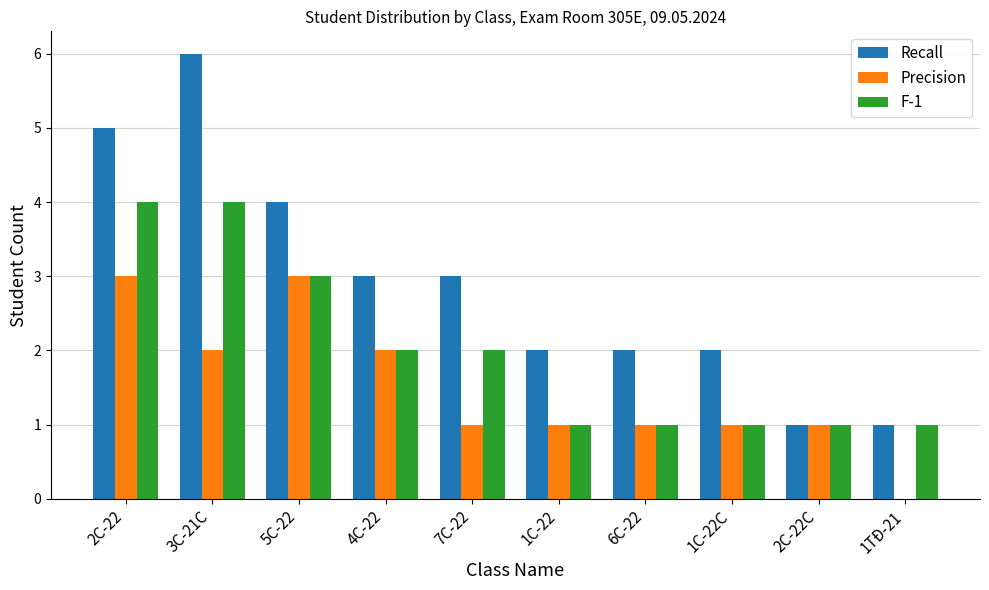

How many series are shown in this chart?

3